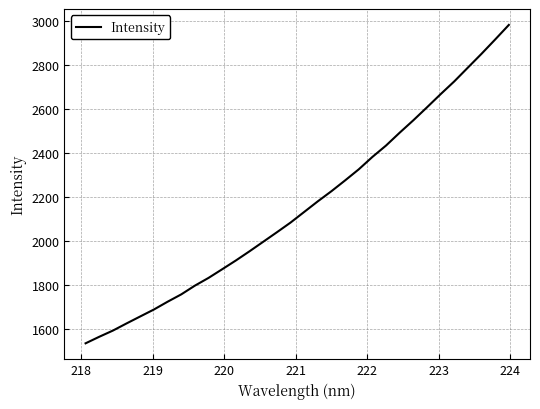

What is the maximum value shown in the chart?

2983.9